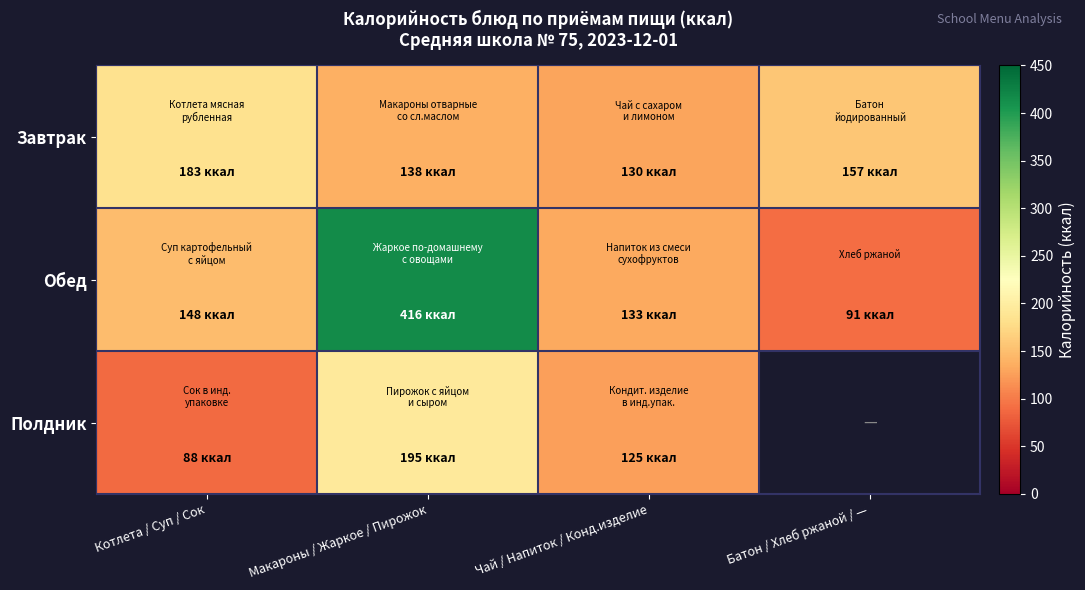

What is the difference between the maximum and minimum values in the Полдник series?

107.0